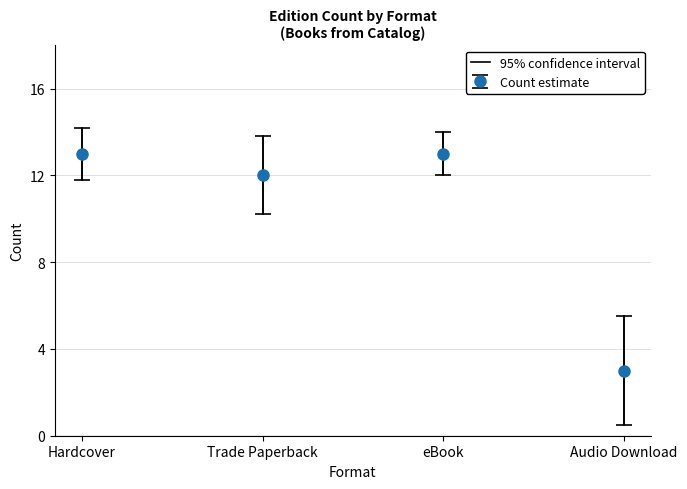

At which category does Count estimate reach its first local valley?

Trade Paperback